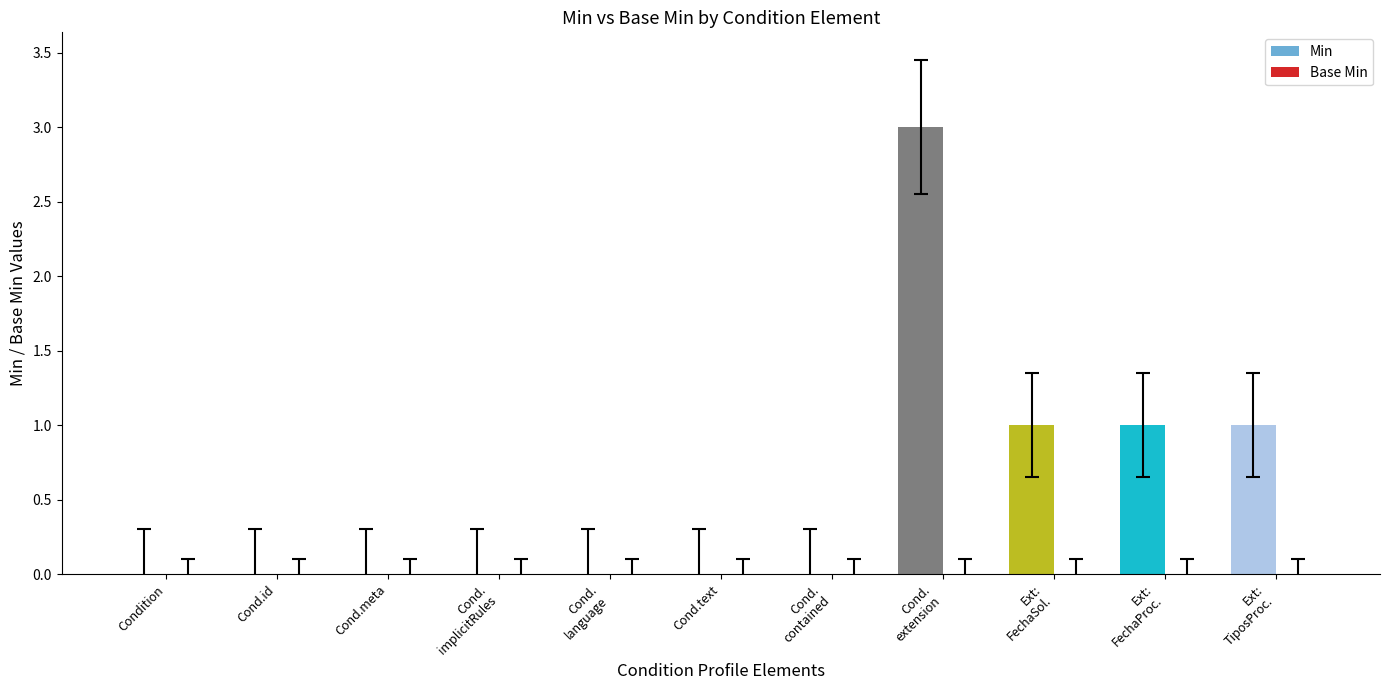

What is the maximum value shown in the chart?

3